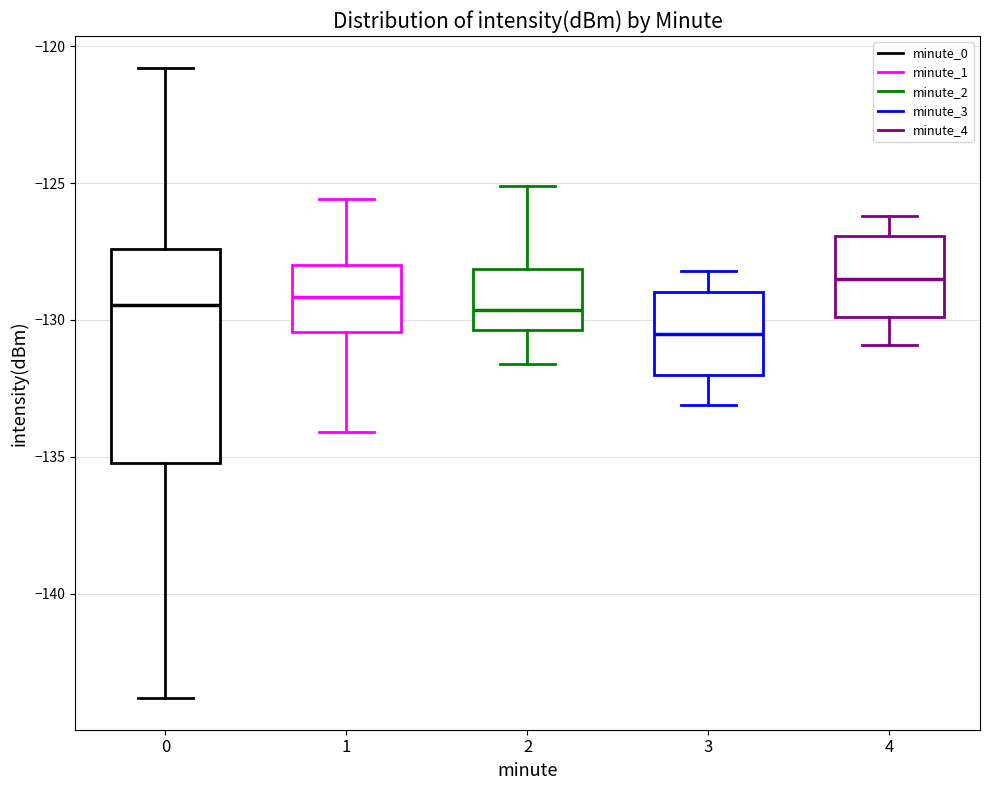

Reading left to right, read every box against the y-axis: the position of its median line, the range the box covers, and the ends of its whiskers. The values are not printed on the chart, so give them approximately, as read against the axis.

0: median -129.5, box -135.0 to -127.5, whiskers -144.0 to -121.0
1: median -129.0, box -130.5 to -128.0, whiskers -134.0 to -125.5
2: median -129.5, box -130.5 to -128.0, whiskers -131.5 to -125.0
3: median -130.5, box -132.0 to -129.0, whiskers -133.0 to -128.0
4: median -128.5, box -130.0 to -127.0, whiskers -131.0 to -126.0